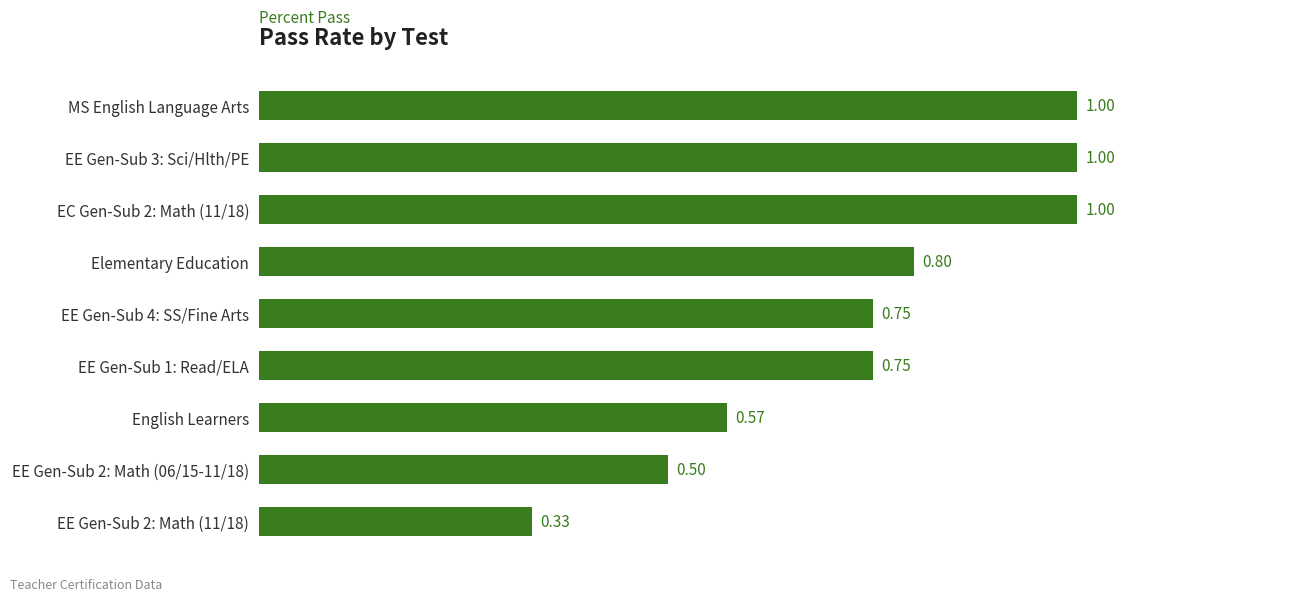

Between English Learners and EC Gen-Sub 2: Math (11/18), which is larger?

EC Gen-Sub 2: Math (11/18)